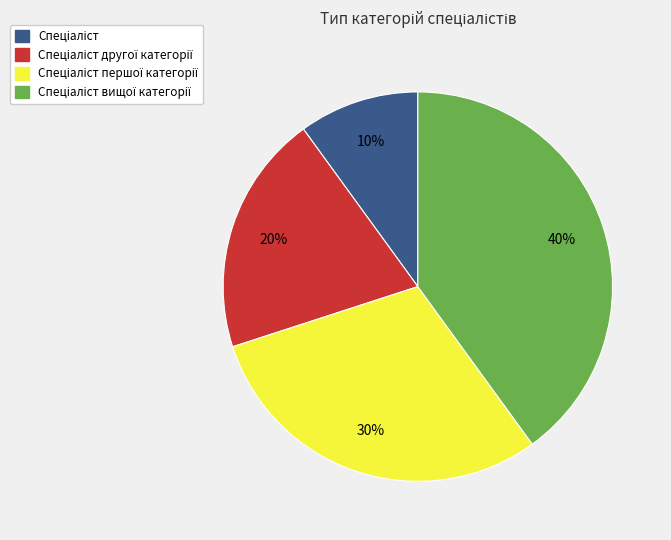

Is there any slice that represents more than half of the pie?

No